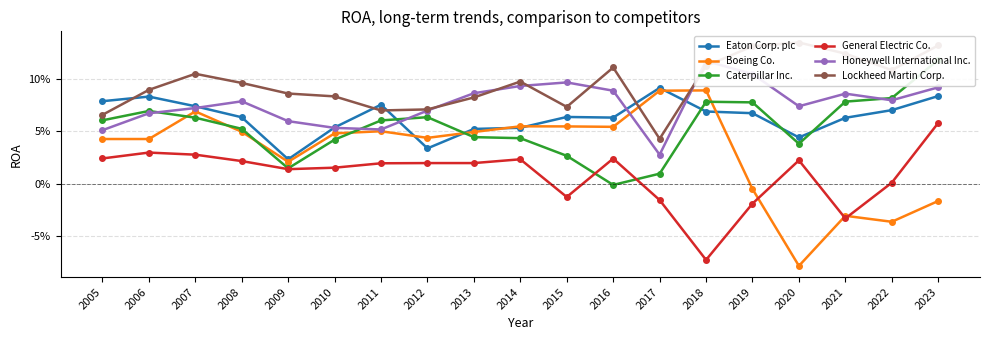

Rank the categories by Lockheed Martin Corp. value from lowest to highest.

2017, 2005, 2011, 2012, 2015, 2013, 2010, 2009, 2006, 2008, 2014, 2007, 2022, 2016, 2018, 2021, 2019, 2023, 2020